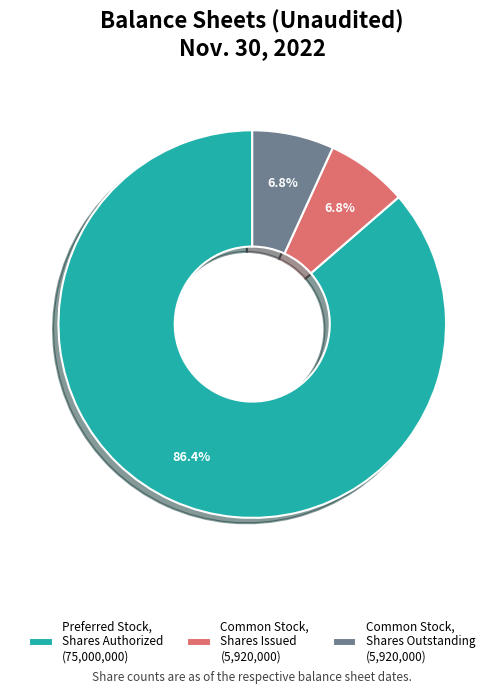

Is there any slice that represents more than half of the pie?

Yes